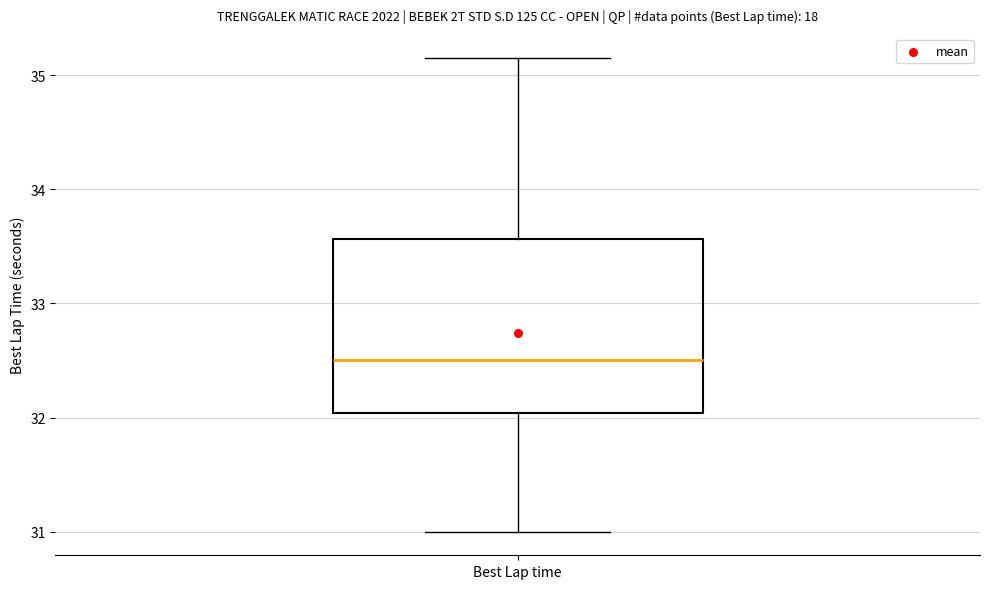

Transcribe this box plot: give where the median line is, the range the box spans, and where the two whiskers end, as read against the y-axis. The values are not printed on the chart, so give them approximately, as read against the axis.

median 32.5, box 32.0 to 33.6, whiskers 31.0 to 35.2